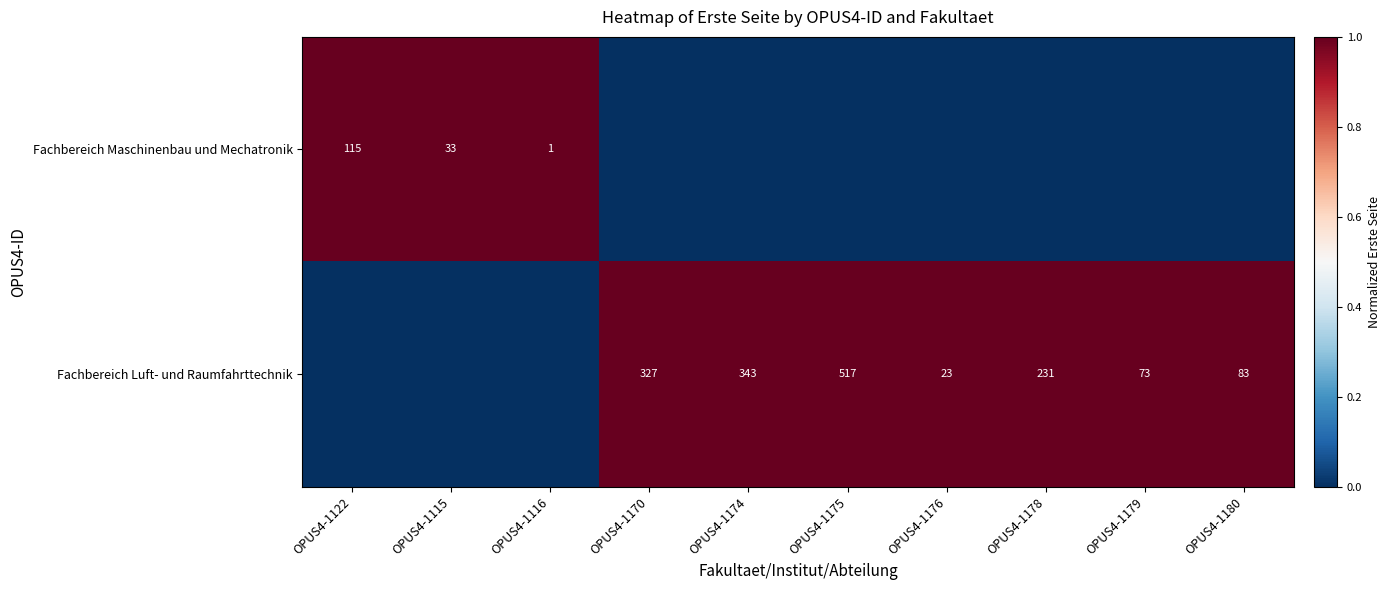

True or false: Fachbereich Luft- und Raumfahrttechnik has a value of 327 at OPUS4-1170.

True